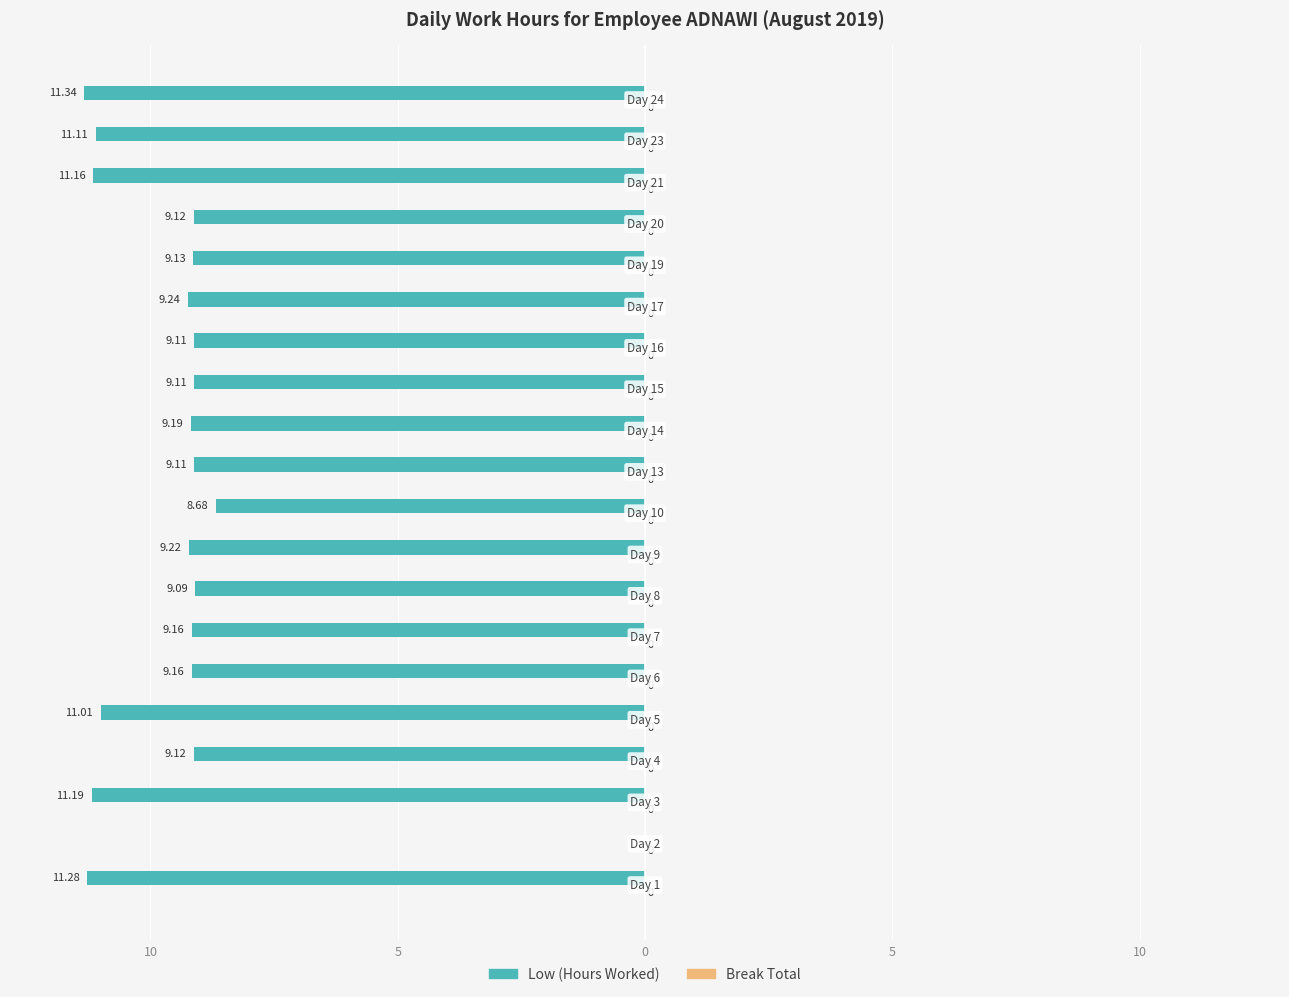

Are the bars horizontal?

Yes